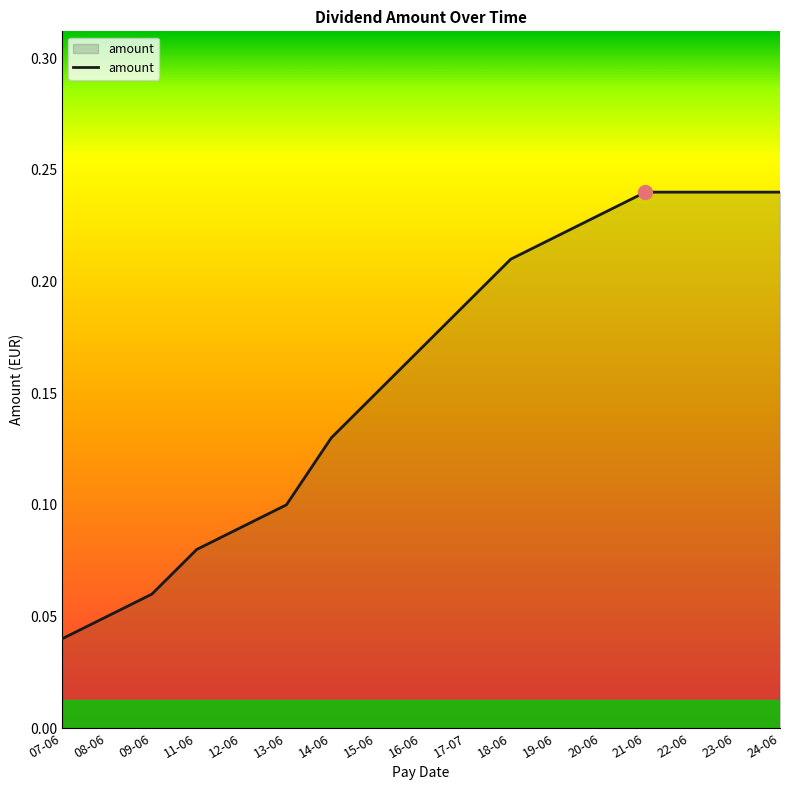

What position from the left is 13-06?

6